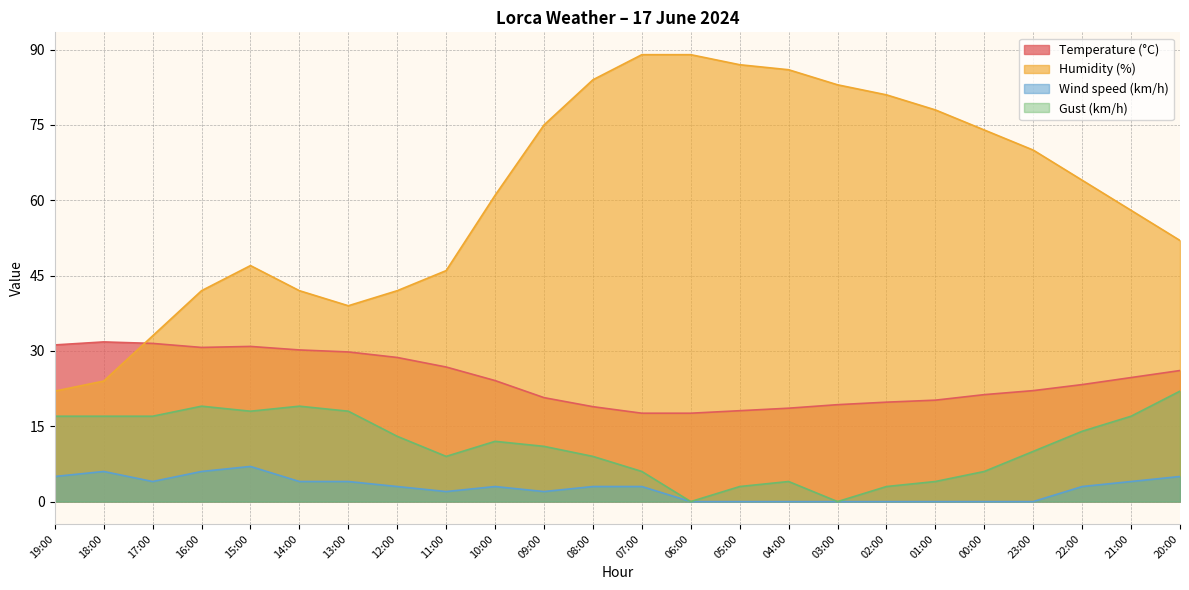

What is the total value across all series at 21:00?

103.7